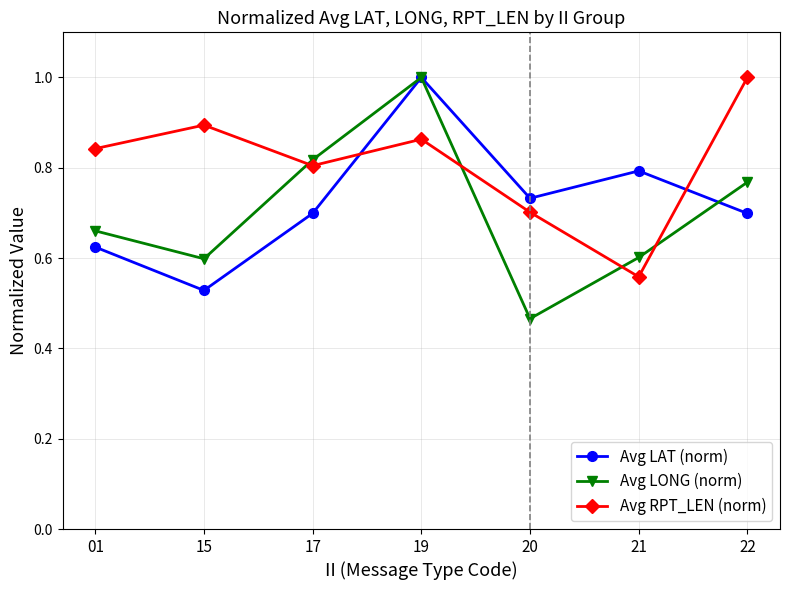

Which series ends up on top after the final intersection of Avg LAT (norm) and Avg RPT_LEN (norm)?

Avg RPT_LEN (norm)